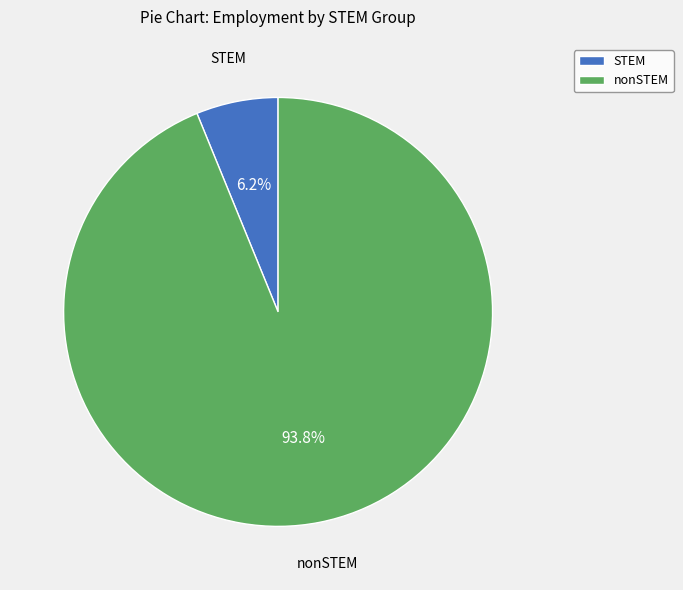

Which category has the biggest portion of the pie?

nonSTEM